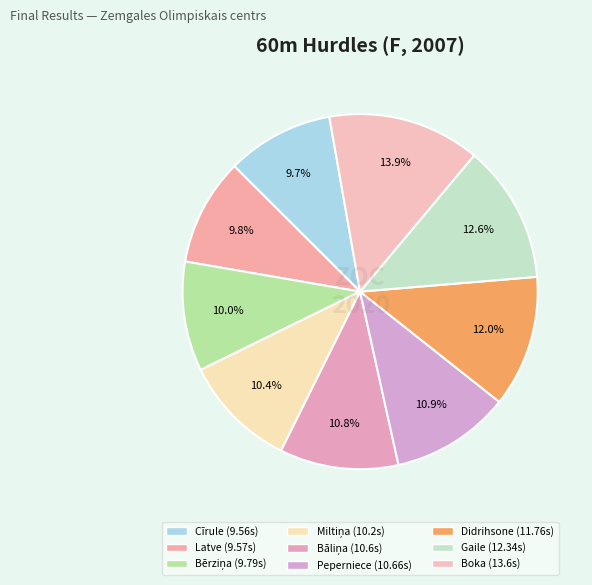

How many slices are in this pie chart?

9